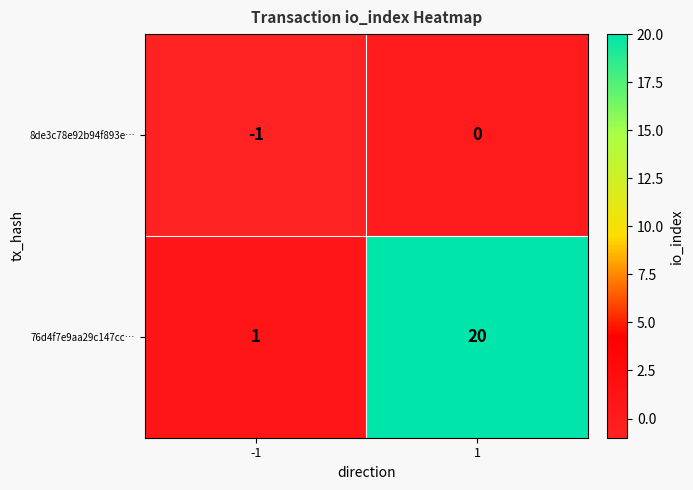

At which category is the sum across all series the highest?

1